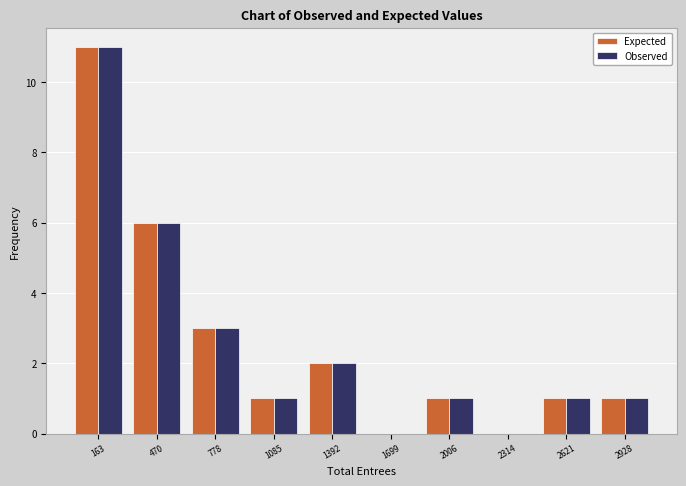

In the Expected series, which range on the x-axis has the tallest bar?

0 to 300